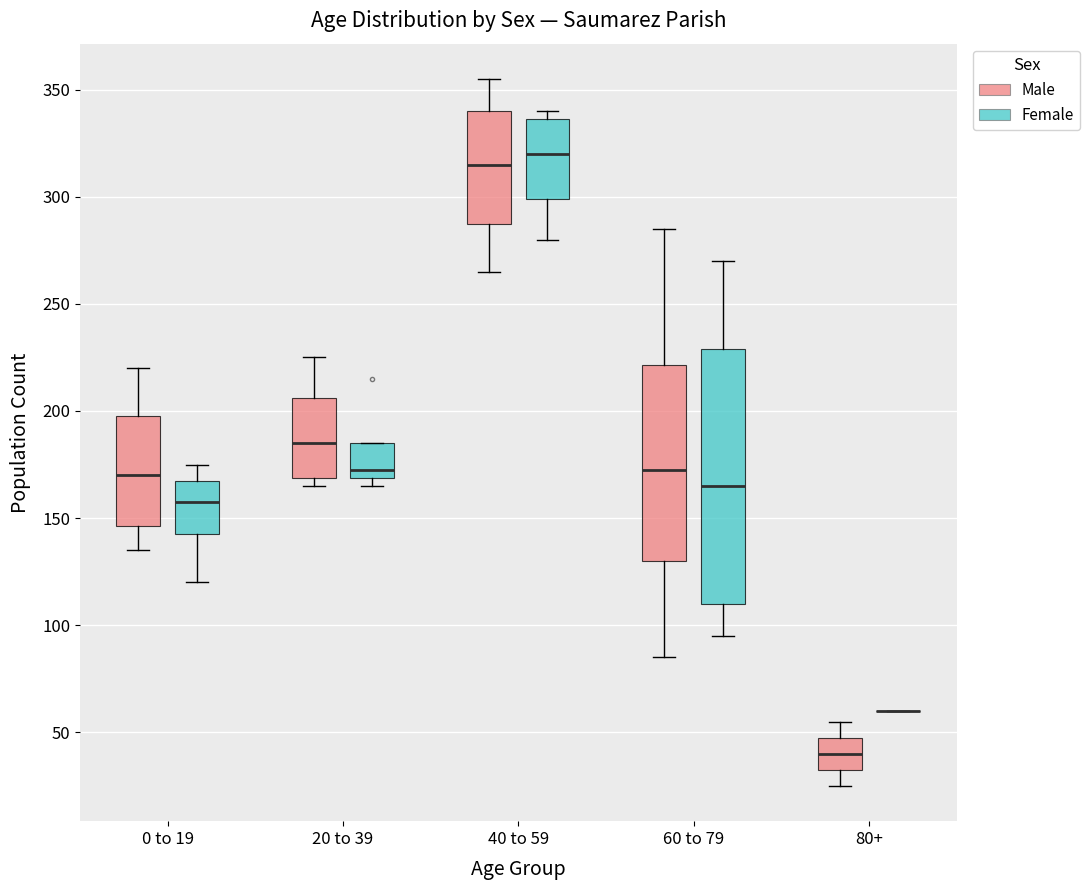

Reading left to right, transcribe this box plot: for each box, give where its median line is, the range the box spans, and where its two whiskers end, as read against the y-axis. The values are not printed on the chart, so give them approximately, as read against the axis.

0 to 19 (Male): median 170, box 145 to 200, whiskers 135 to 220
0 to 19 (Female): median 160, box 145 to 170, whiskers 120 to 175
20 to 39 (Male): median 185, box 170 to 205, whiskers 165 to 225
20 to 39 (Female): median 175, box 170 to 185, whiskers 165 to 185
40 to 59 (Male): median 315, box 290 to 340, whiskers 265 to 355
40 to 59 (Female): median 320, box 300 to 335, whiskers 280 to 340
60 to 79 (Male): median 175, box 130 to 220, whiskers 85 to 285
60 to 79 (Female): median 165, box 110 to 230, whiskers 95 to 270
80+ (Male): median 40, box 35 to 50, whiskers 25 to 55
80+ (Female): box collapsed to a line at 60, whiskers 60 to 60